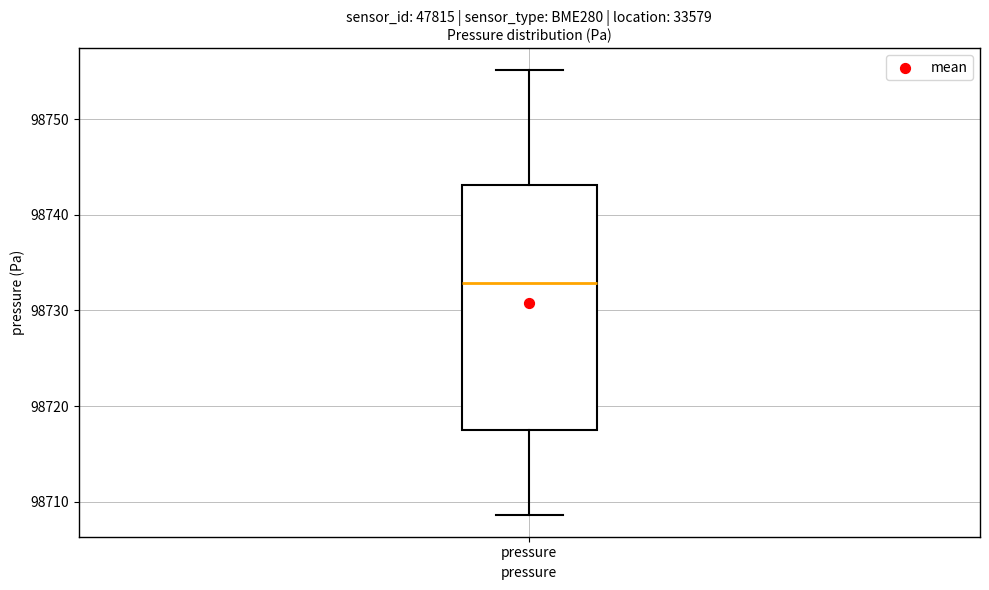

Transcribe this box plot: give where the median line is, the range the box spans, and where the two whiskers end, as read against the y-axis. The values are not printed on the chart, so give them approximately, as read against the axis.

median 98733, box 98717 to 98743, whiskers 98709 to 98755